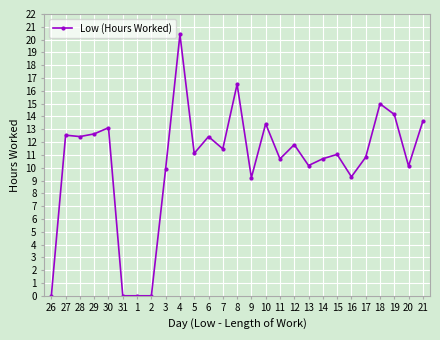

True or false: the data has more than 1 interior local peaks.

True